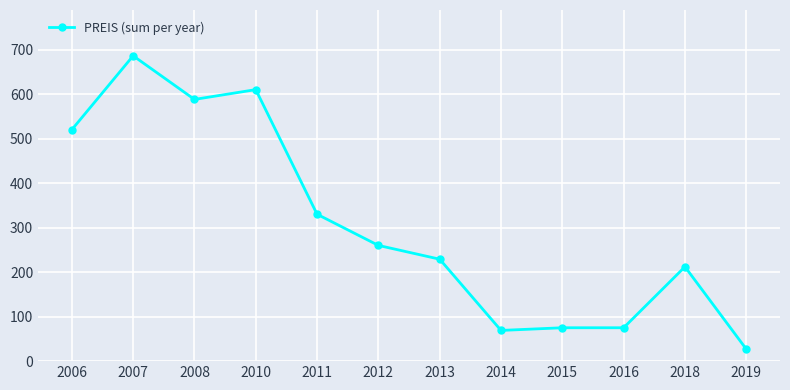

Where is the first local minimum?

2008